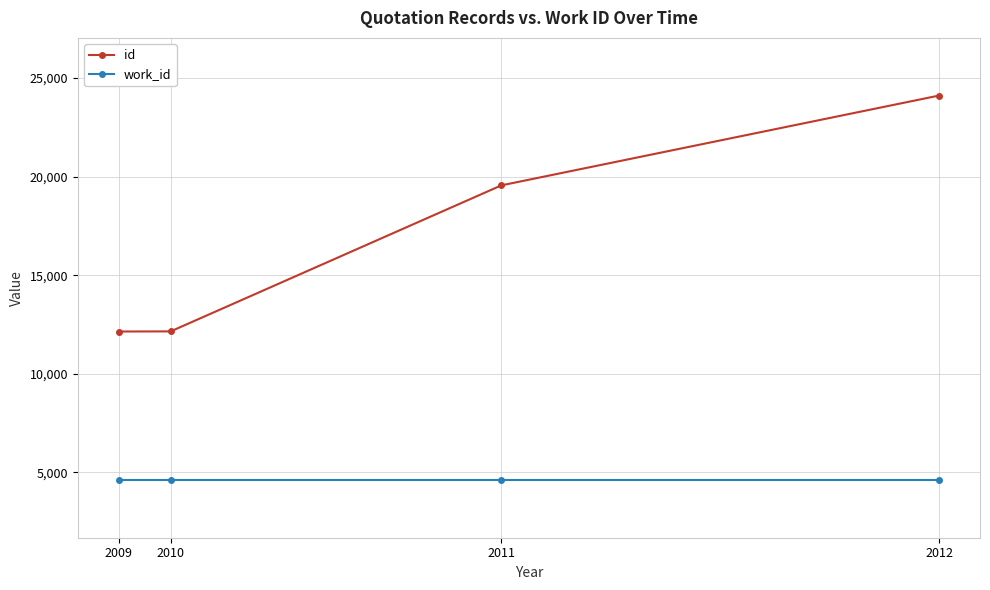

What is the greatest value displayed?

24106